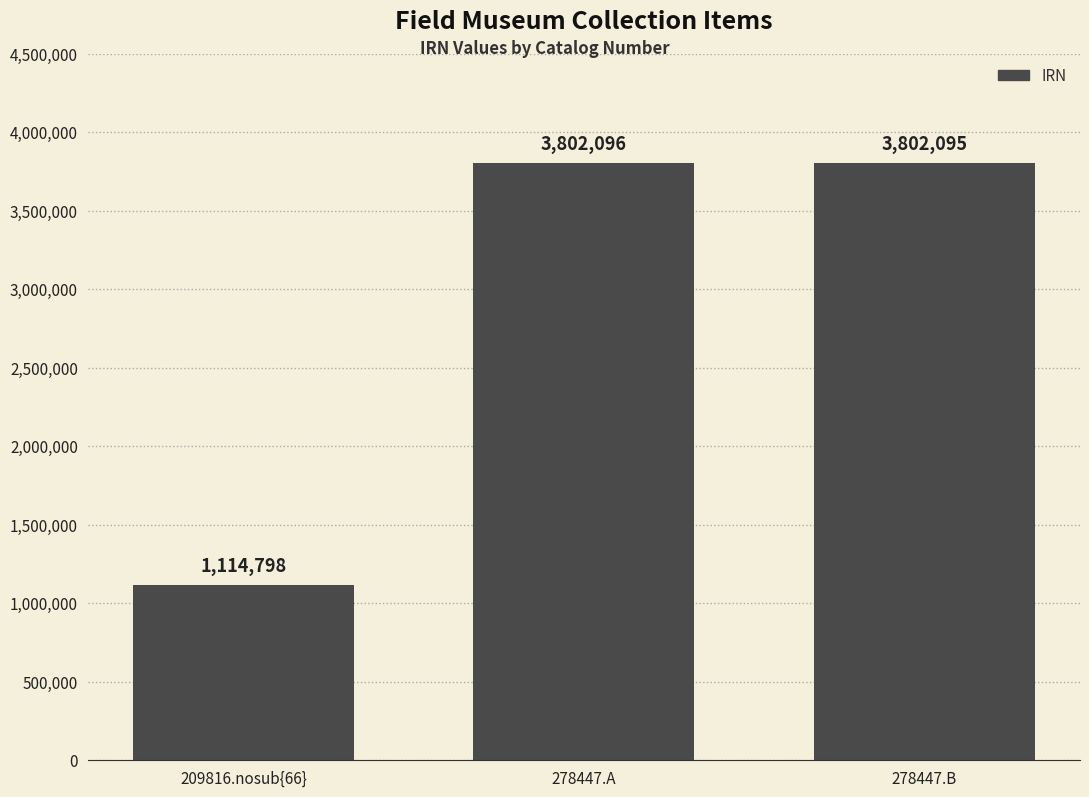

What is the label of the 2nd bar from the right?

278447.A